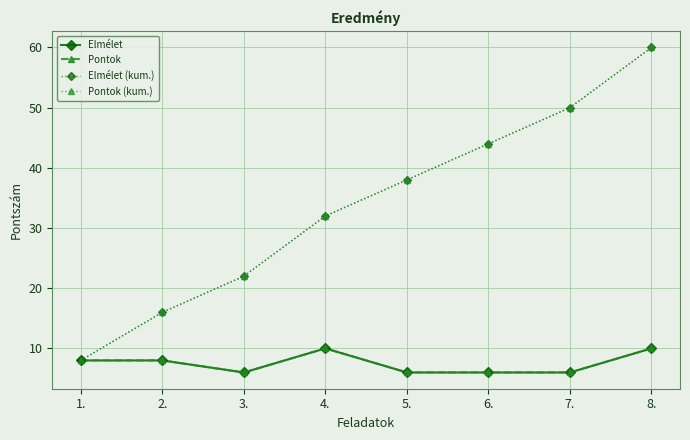

At which category does the chart reach its minimum across all series?

3.